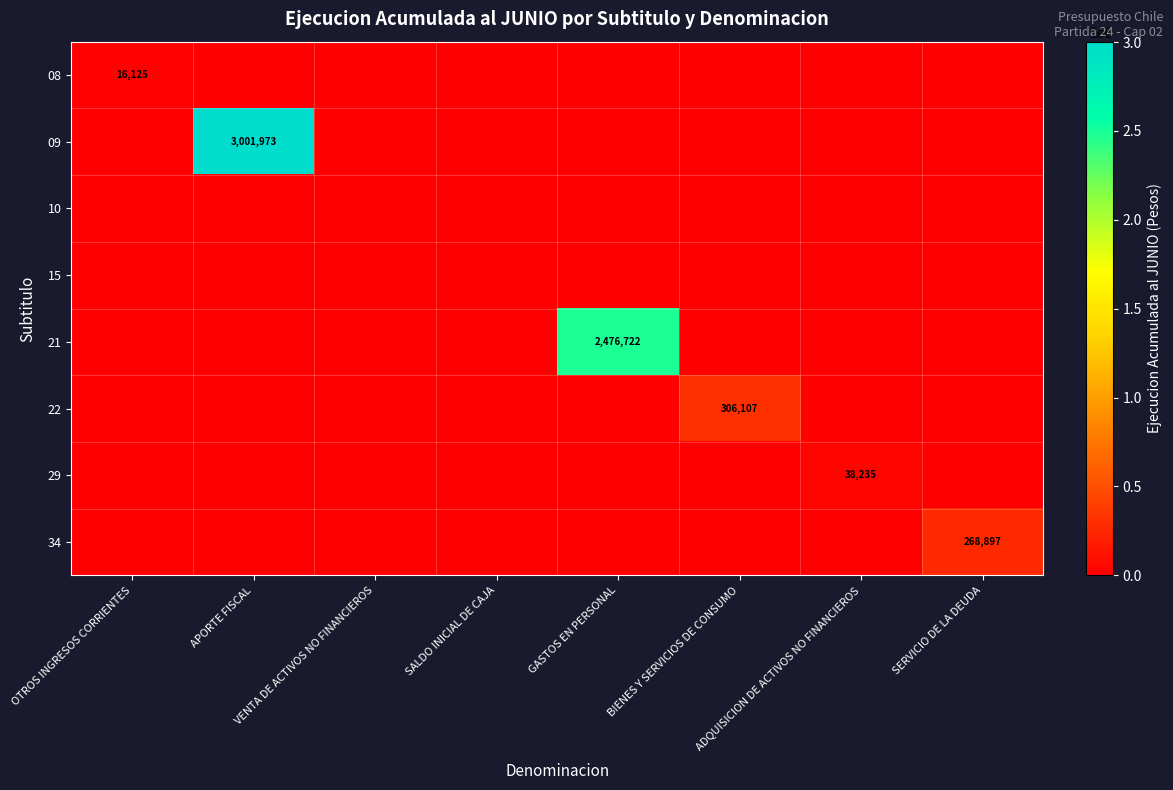

At which category does the chart reach its peak across all series?

APORTE FISCAL